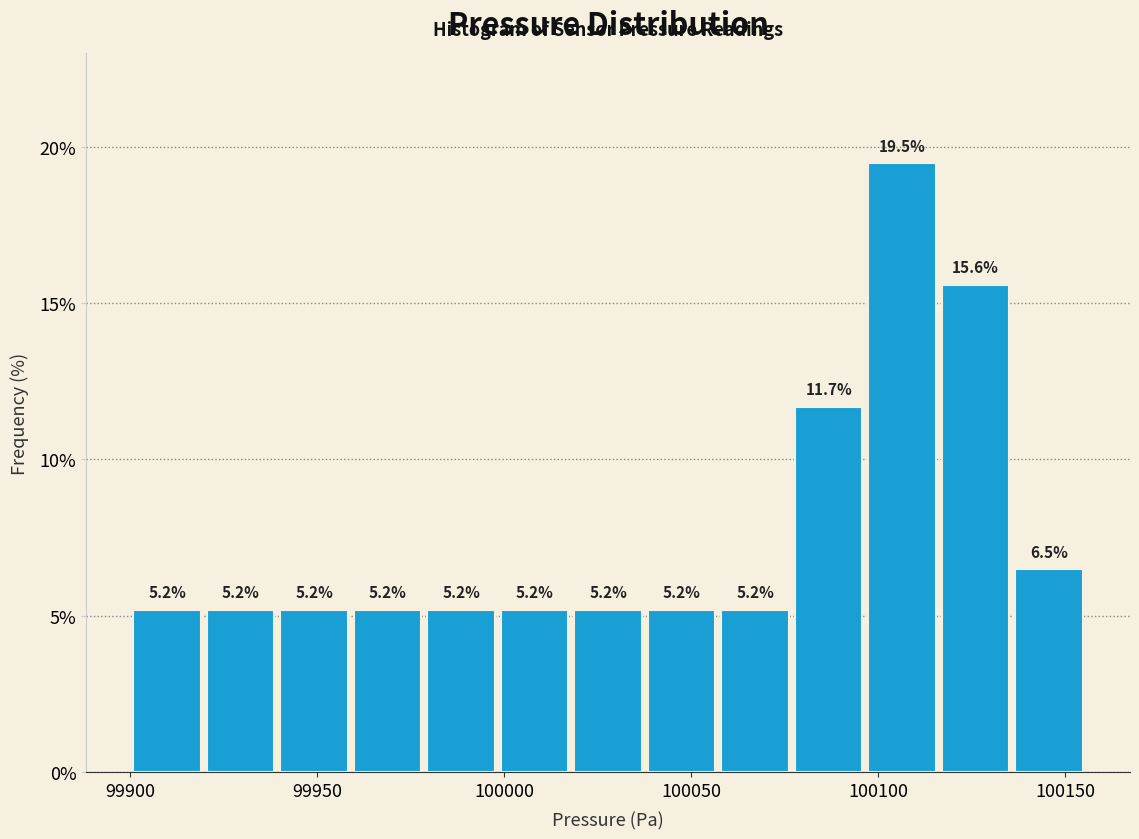

Around what value on the x-axis is the tallest bar? Give the approximate position of its centre, as read against the axis.

100105